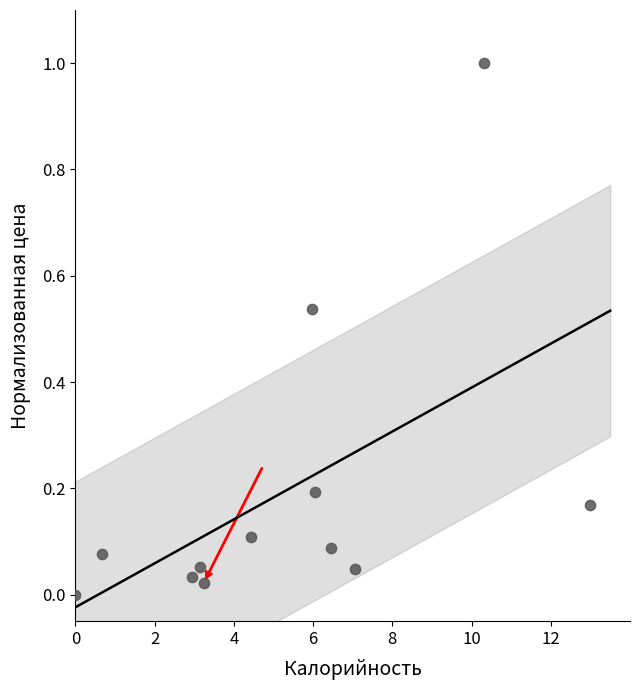

What is the average X value?

5.3